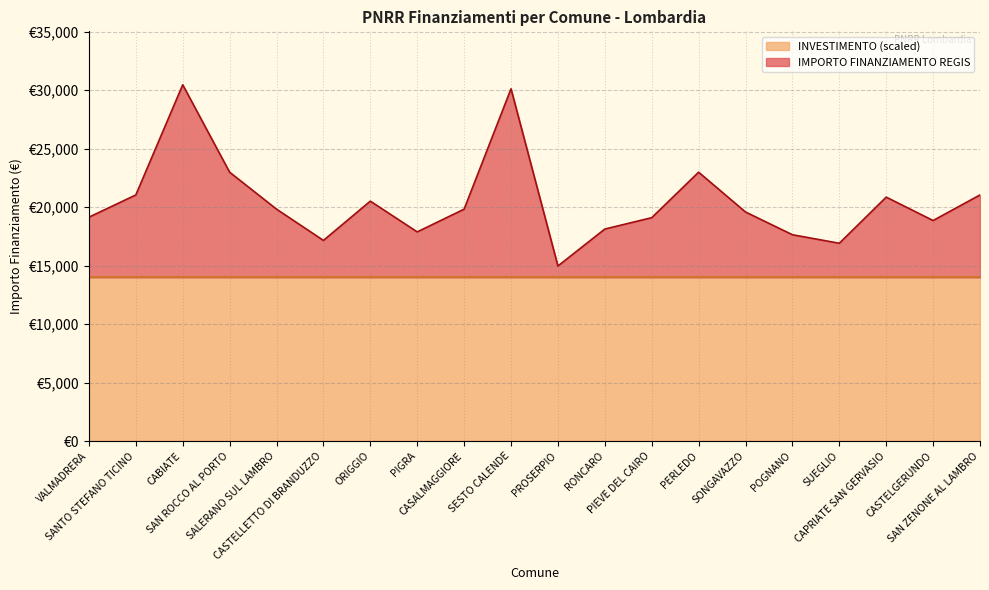

At which label is the value closest to 22718?

SAN ROCCO AL PORTO